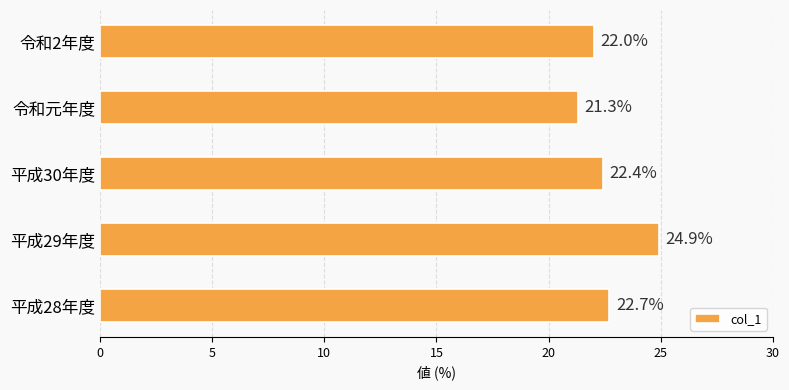

What is the sum of all values?

113.3